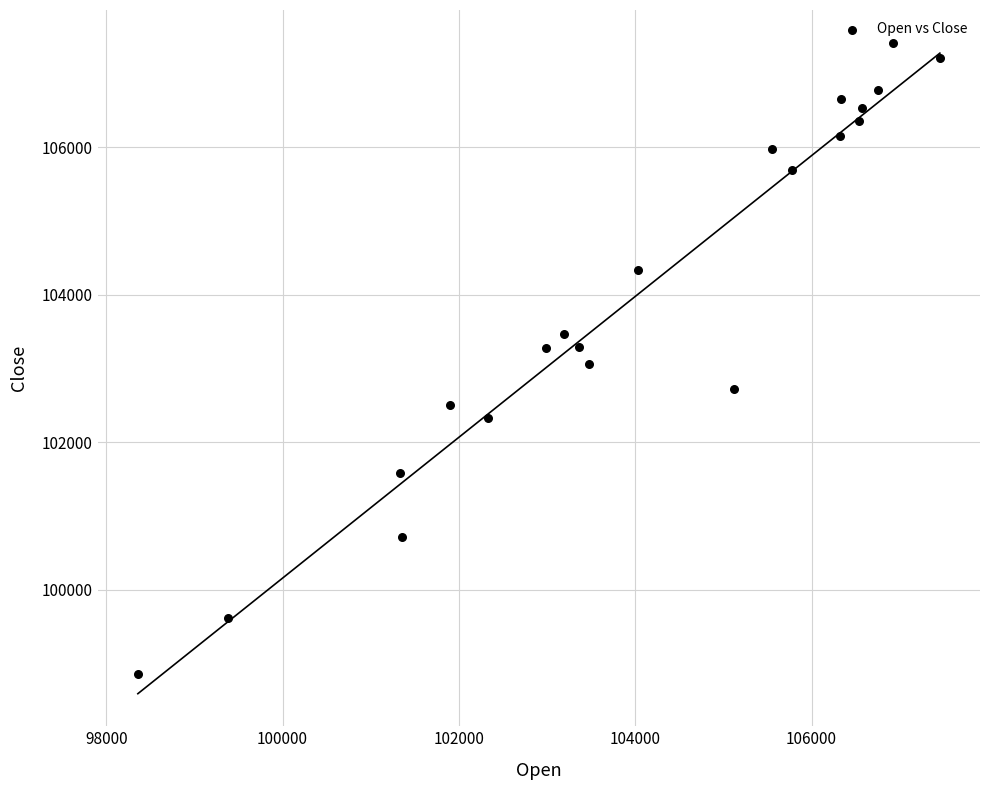

What is the range of X values (max minus min)?

9097